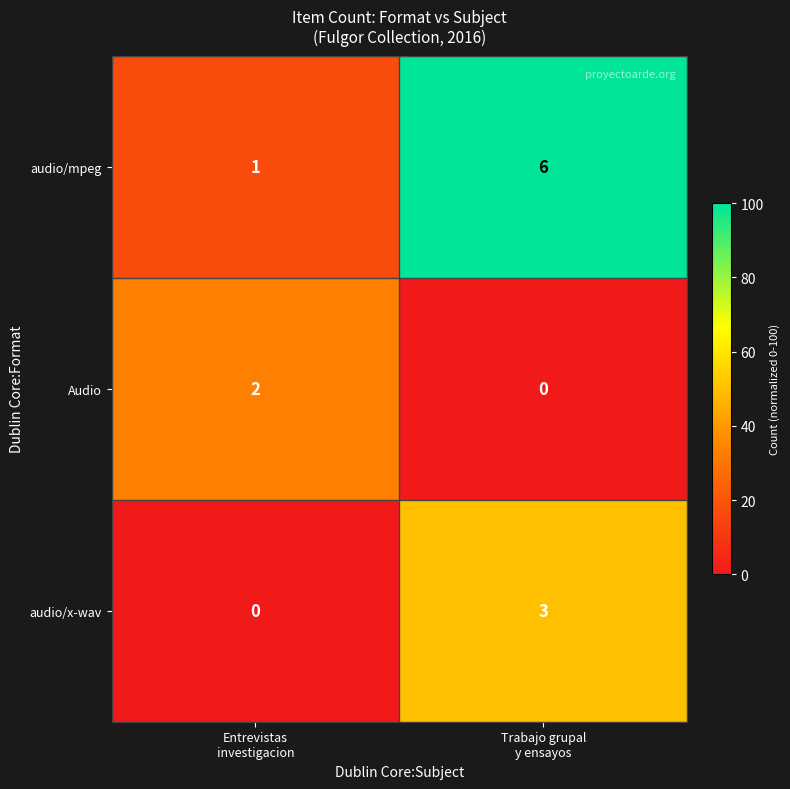

How many categories are shown in the chart?

2